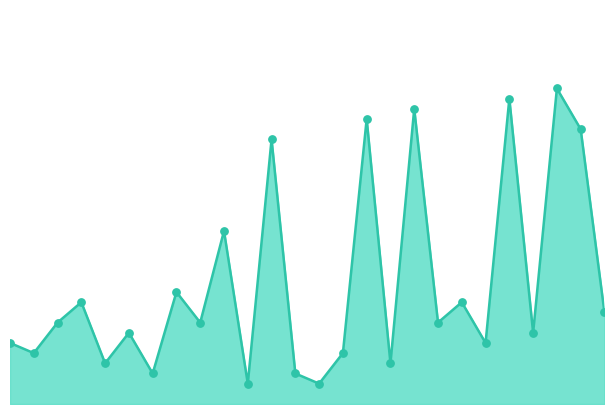

Which series has the largest total across all categories?

start_node_line